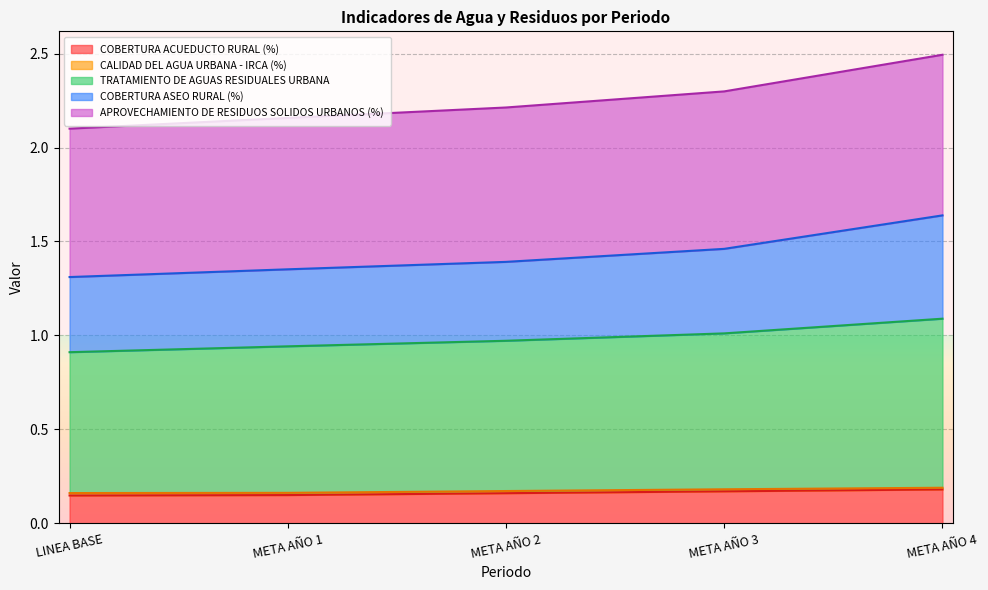

What is the label of the 5th point from the left?

META AÑO 4